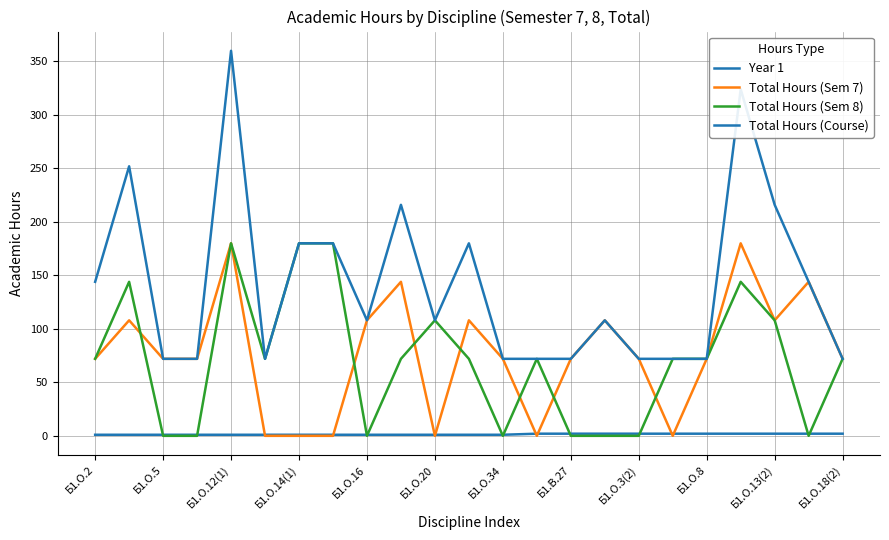

Which series has the widest spread of values?

Total Hours (Course)